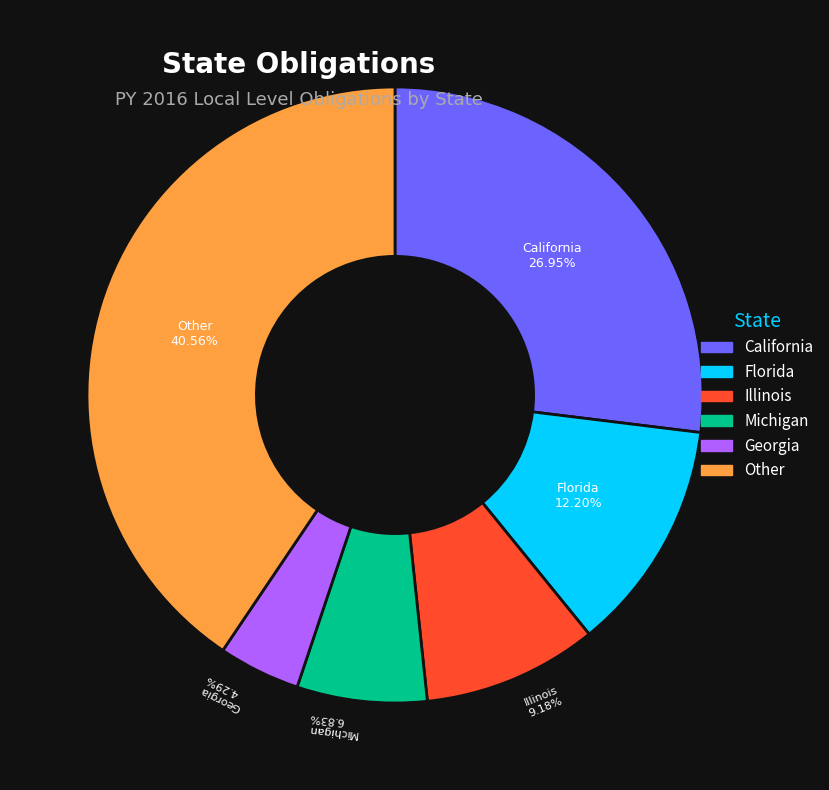

Is there a majority slice in this chart?

No